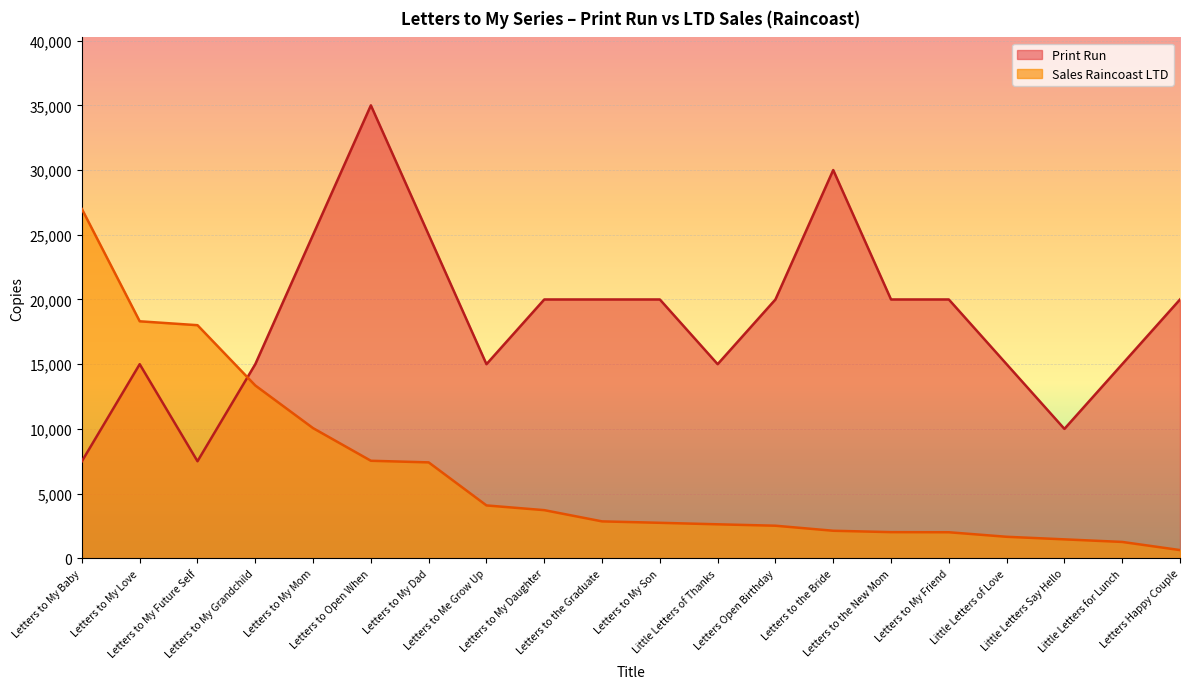

Reading left to right, extract all data points from this chart.

Print Run: Letters to My Baby=7500	Letters to My Love=15000	Letters to My Future Self=7500	Letters to My Grandchild=15000	Letters to My Mom=25000	Letters to Open When=35000	Letters to My Dad=25000	Letters to Me Grow Up=15000	Letters to My Daughter=20000	Letters to the Graduate=20000	Letters to My Son=20000	Little Letters of Thanks=15000	Letters Open Birthday=20000	Letters to the Bride=30000	Letters to the New Mom=20000	Letters to My Friend=20000	Little Letters of Love=15000	Little Letters Say Hello=10000	Little Letters for Lunch=15000	Letters Happy Couple=20000
Sales Raincoast LTD: Letters to My Baby=26988	Letters to My Love=18314	Letters to My Future Self=18013	Letters to My Grandchild=13355	Letters to My Mom=10057	Letters to Open When=7537	Letters to My Dad=7412	Letters to Me Grow Up=4086	Letters to My Daughter=3721	Letters to the Graduate=2853	Letters to My Son=2743	Little Letters of Thanks=2627	Letters Open Birthday=2518	Letters to the Bride=2129	Letters to the New Mom=2022	Letters to My Friend=2013	Little Letters of Love=1663	Little Letters Say Hello=1464	Little Letters for Lunch=1265	Letters Happy Couple=636